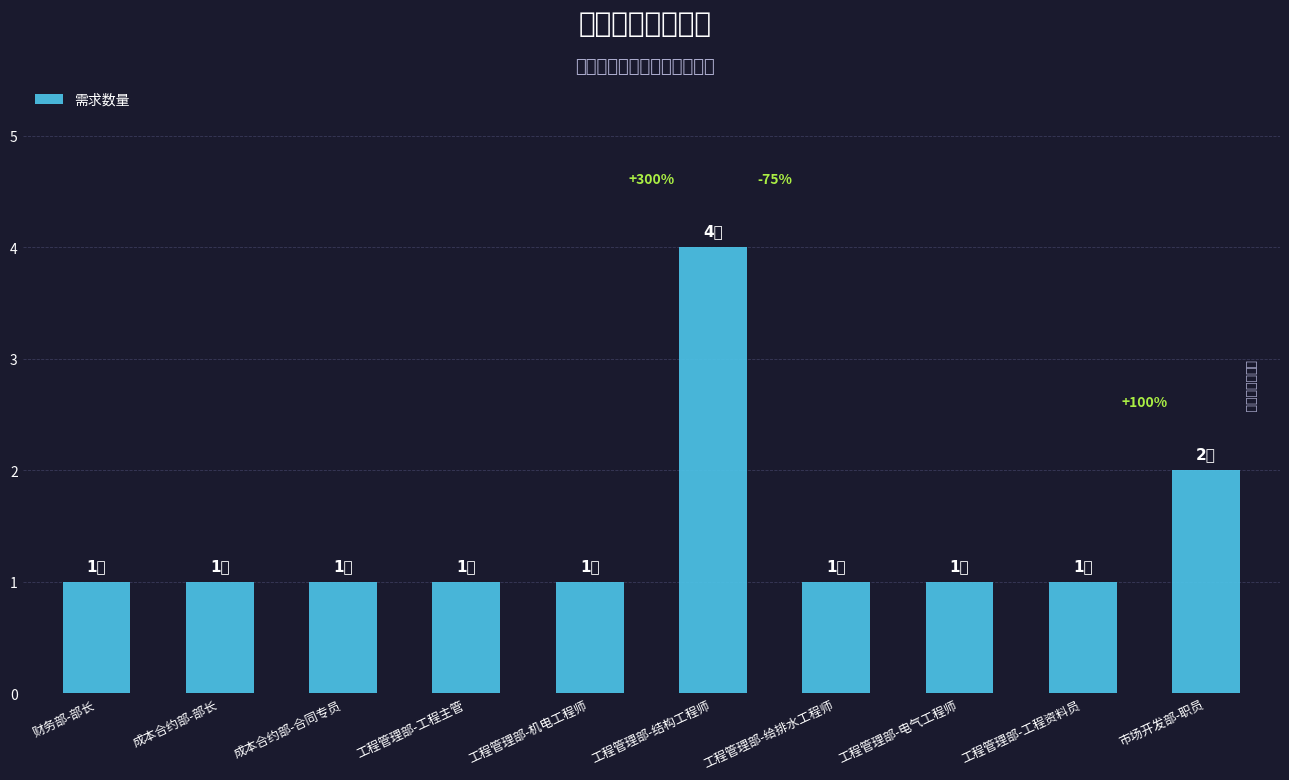

Is it true that the value at 成本合约部-合同专员 is 1?

True